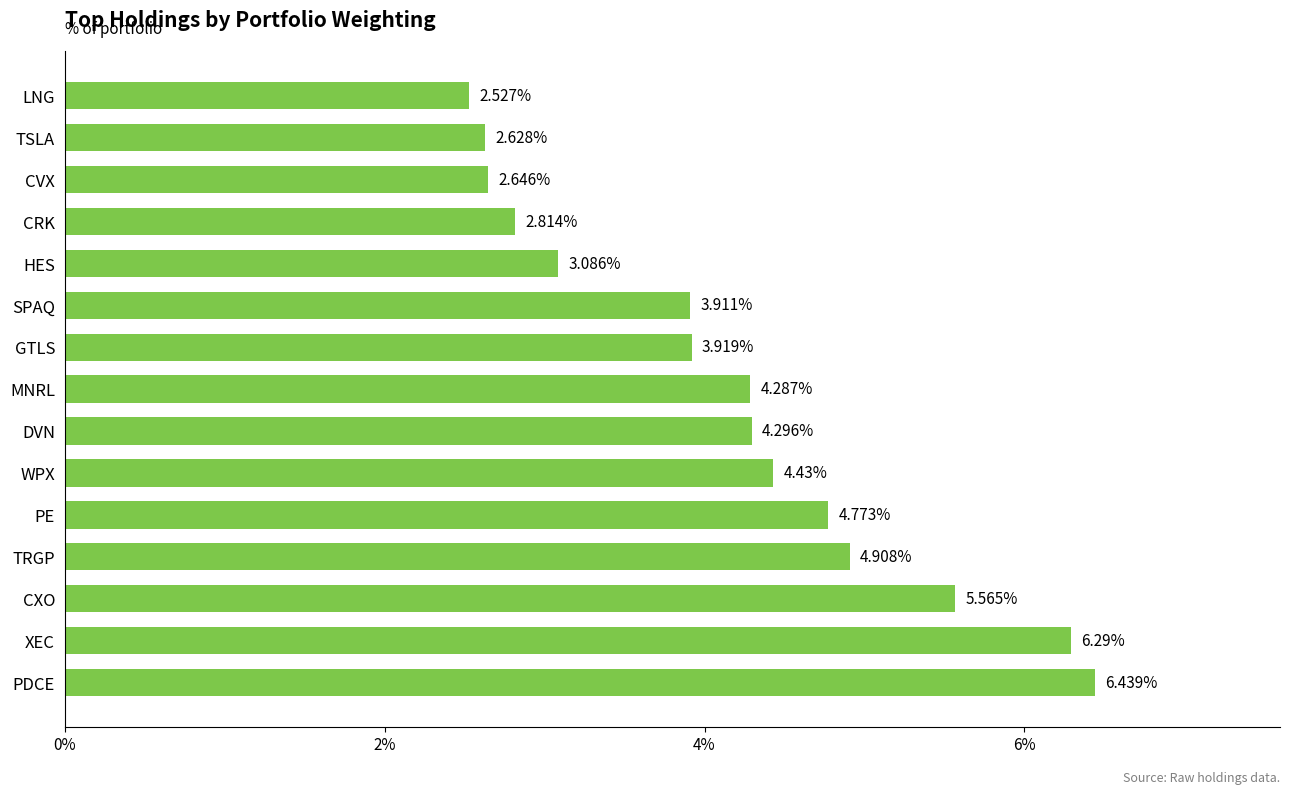

How many bars are there in total?

15